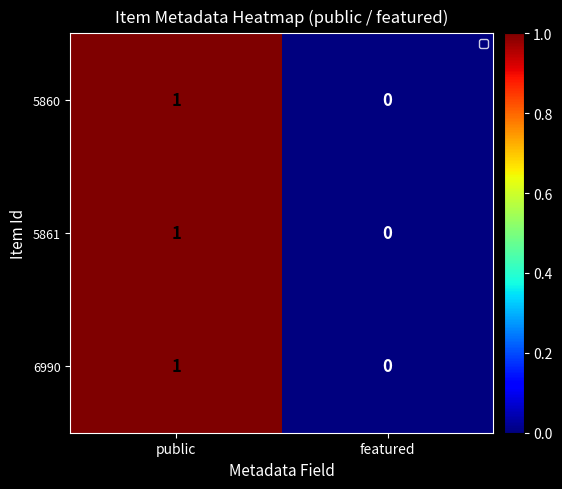

The 5861 series shows 1 at public. True or false?

True